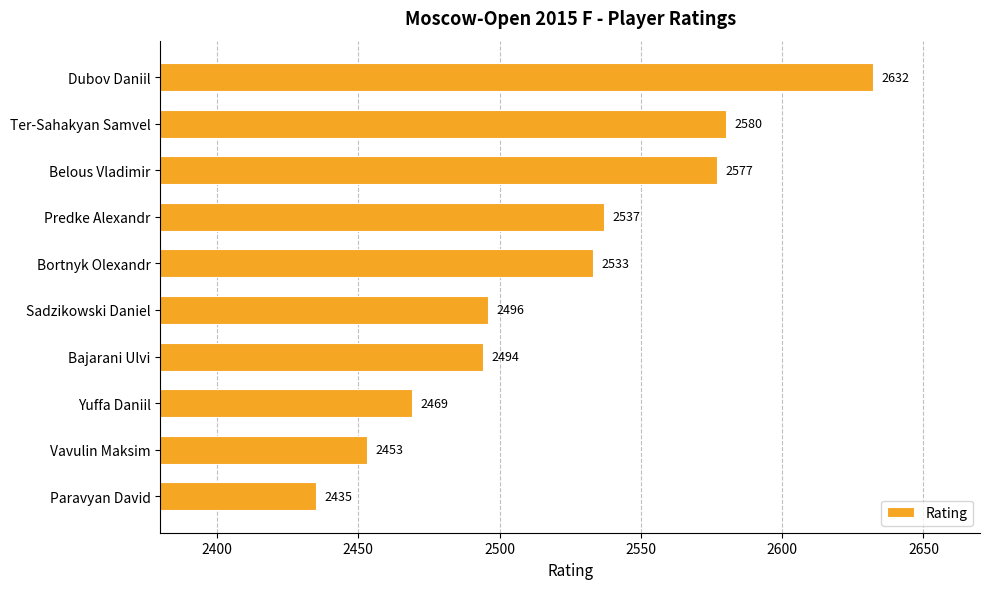

How many series are shown in this chart?

1